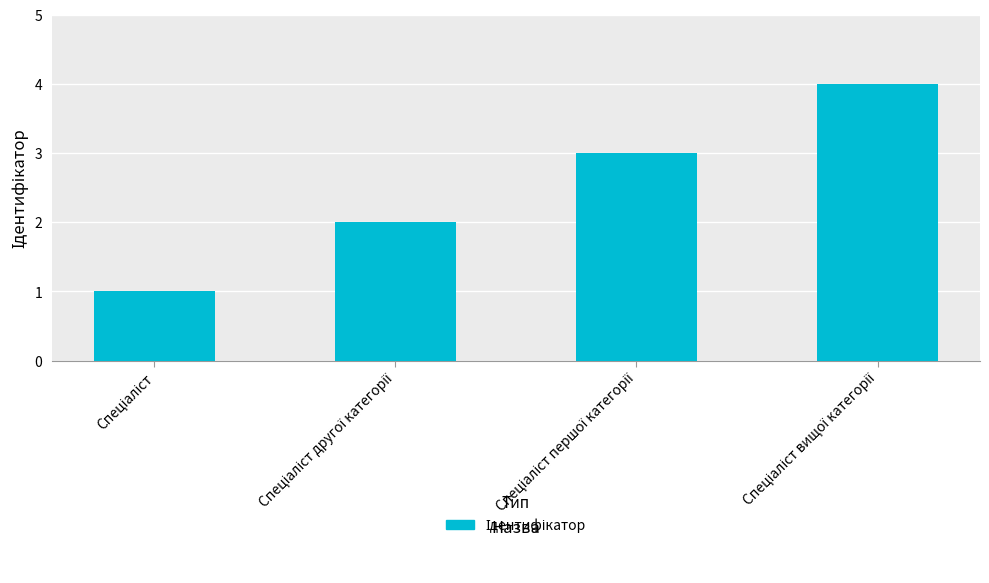

What is the difference between the maximum and minimum values?

3